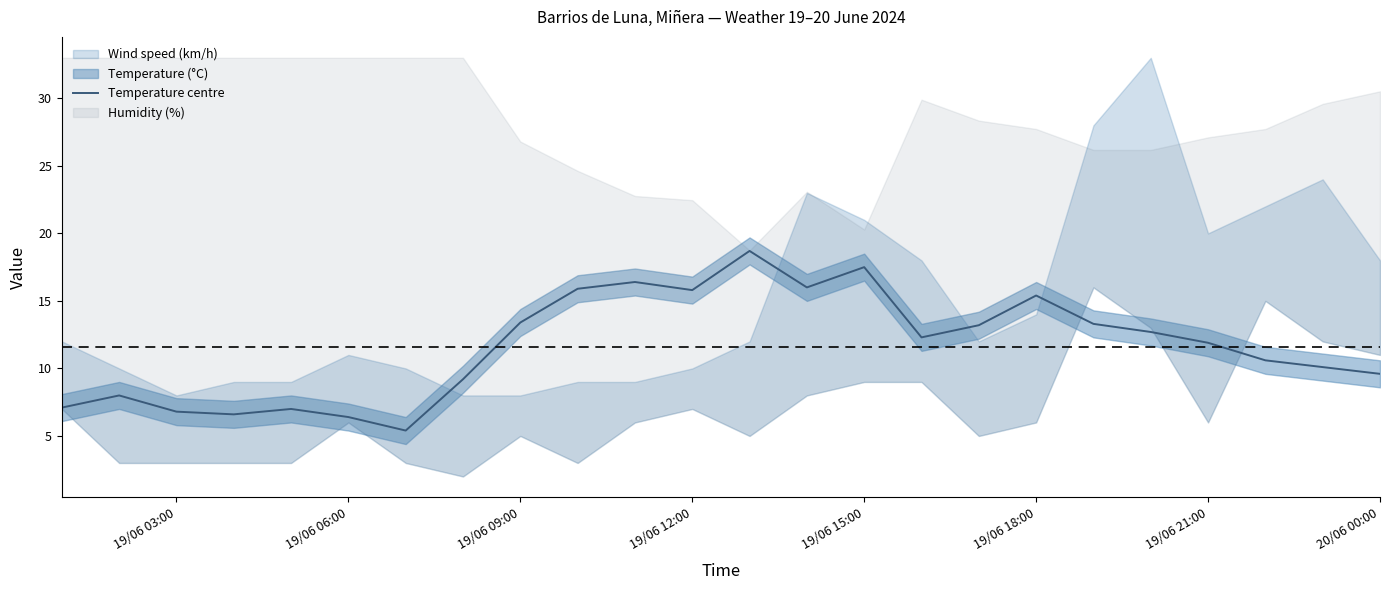

What is the minimum value for Temperature centre?

5.4